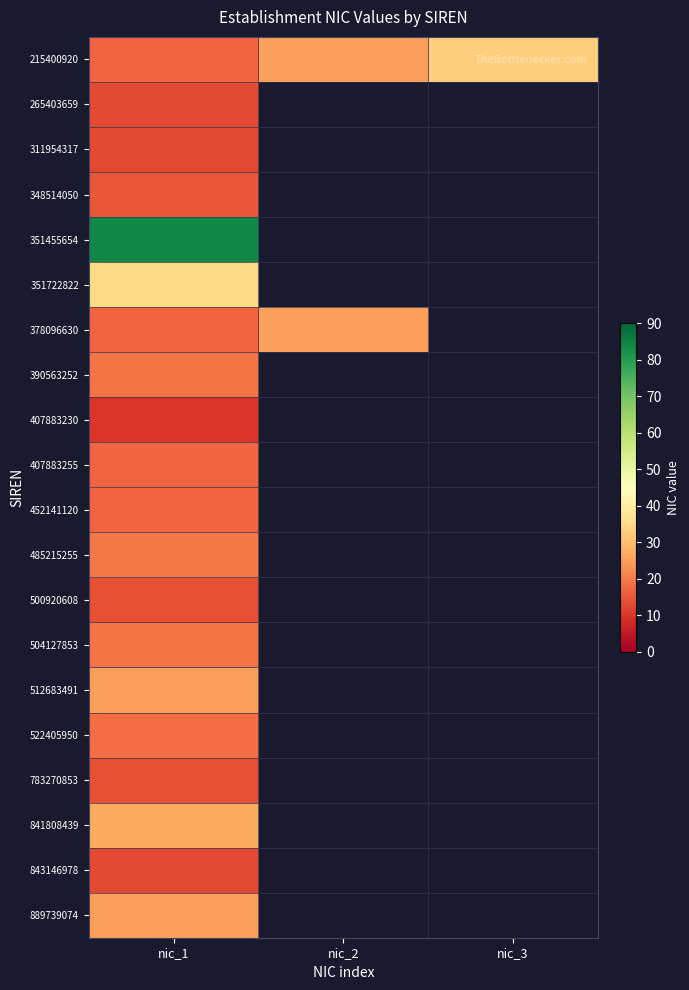

Rank the series by their maximum value, from lowest to highest.

407883230, 265403659, 311954317, 843146978, 500920608, 783270853, 348514050, 407883255, 452141120, 522405950, 390563252, 504127853, 485215255, 378096630, 512683491, 889739074, 841808439, 215400920, 351722822, 351455654